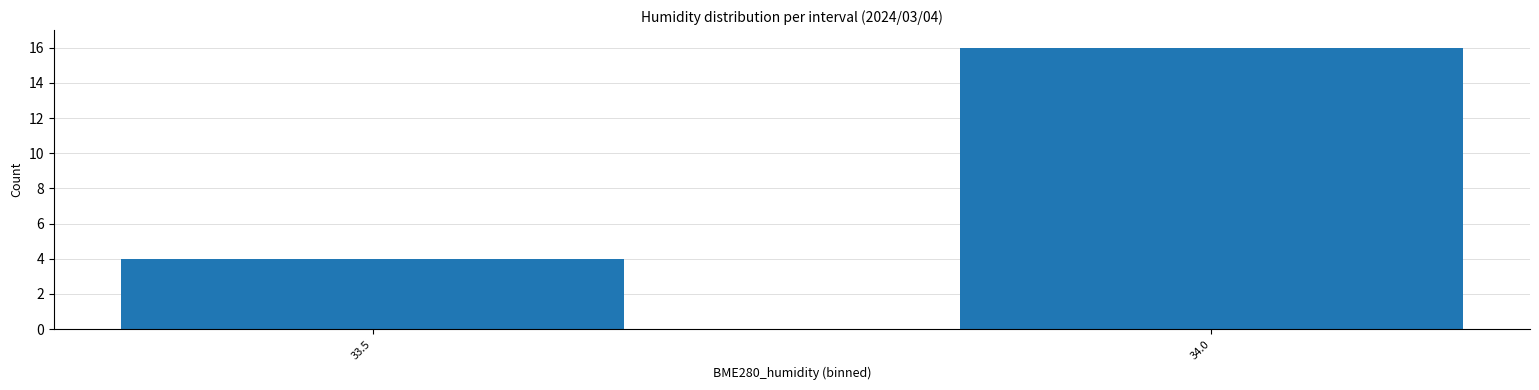

How many distinct data groups are displayed?

1